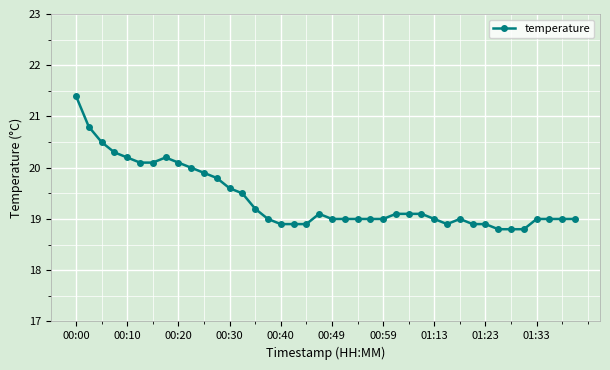

What is the value of the 22nd point from the left?

19.0